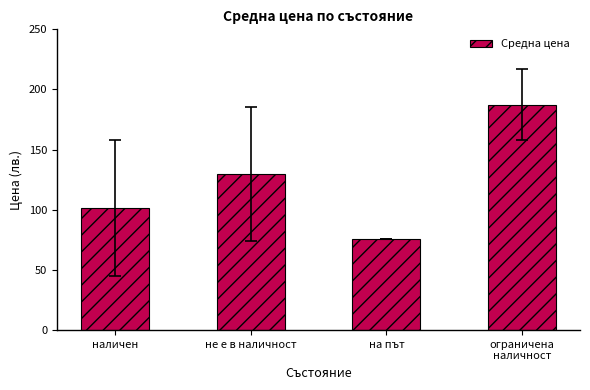

What is the change in value from не е в наличност to на път?

-54.3